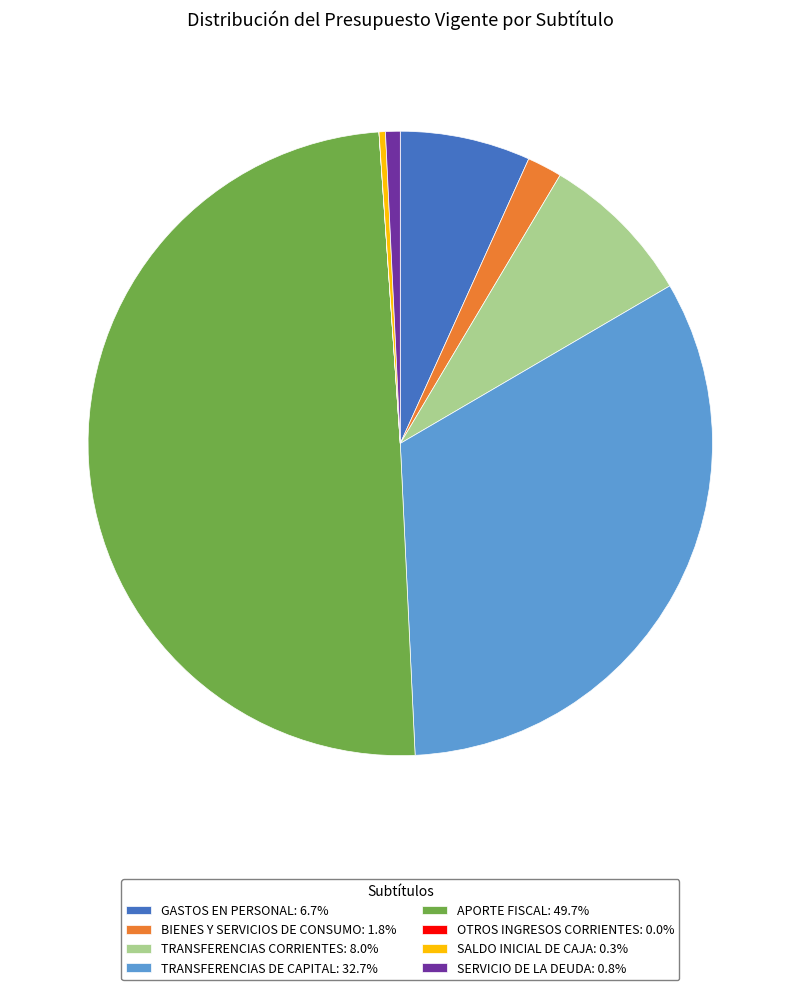

Approximately how many times larger is the value at TRANSFERENCIAS DE CAPITAL: 32.7% compared to BIENES Y SERVICIOS DE CONSUMO: 1.8%?

18.1